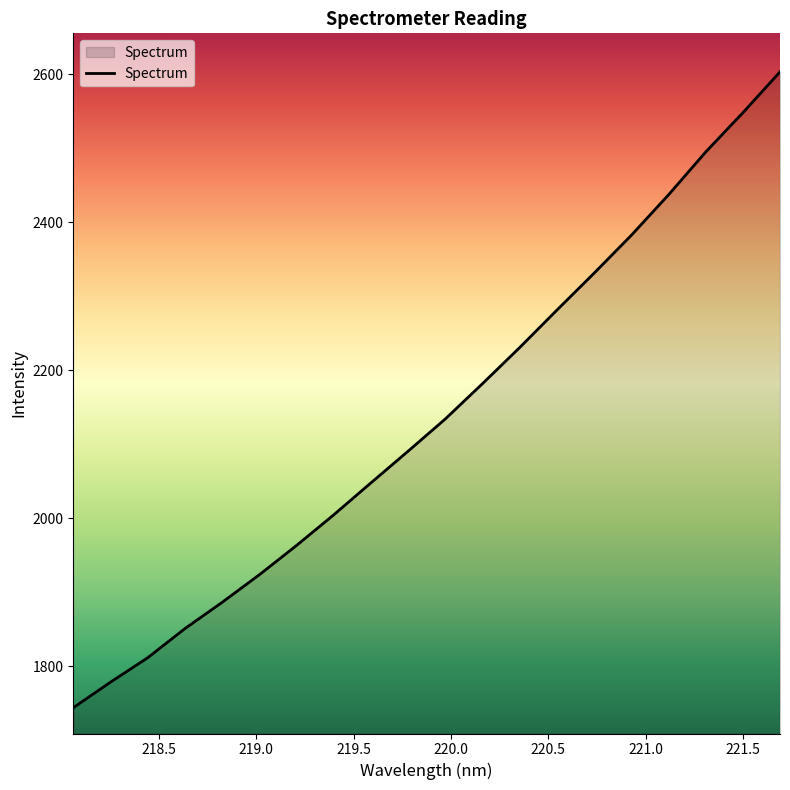

What is the difference between the maximum and minimum values?

859.2